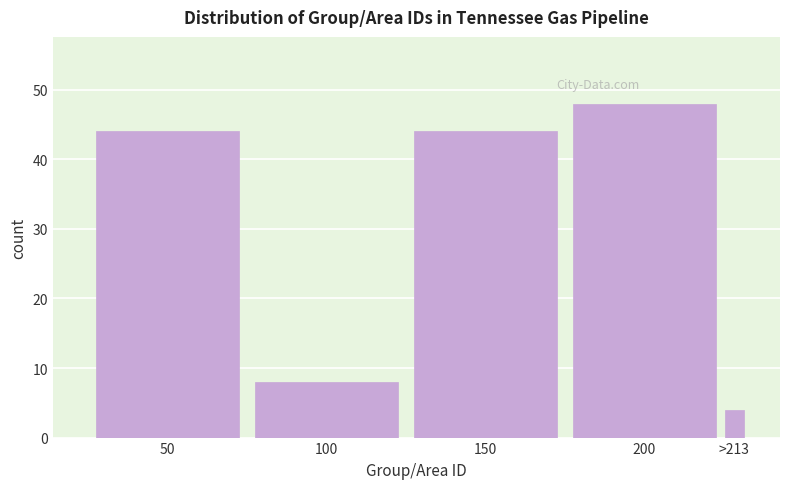

Reading left to right, transcribe all the data shown in this chart.

50=44	100=8	150=44	200=48	>213=4